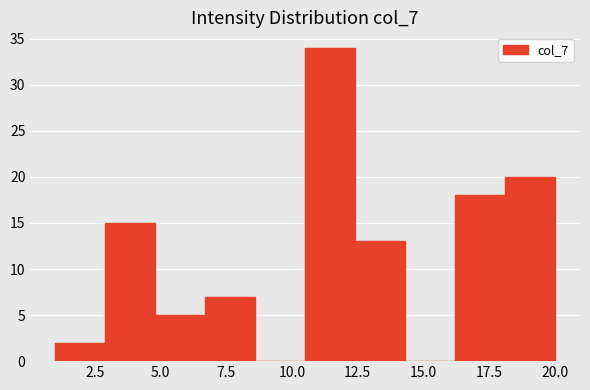

Around what value on the x-axis is the tallest bar? Give the approximate position of its centre, as read against the axis.

11.5